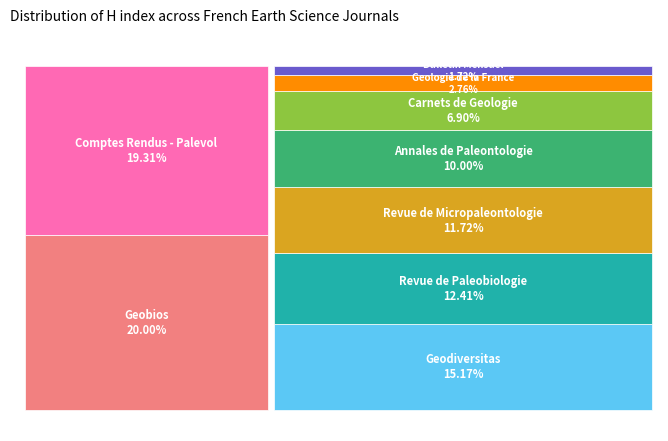

Is it true that Carnets de Geologie is 21% of the pie?

False